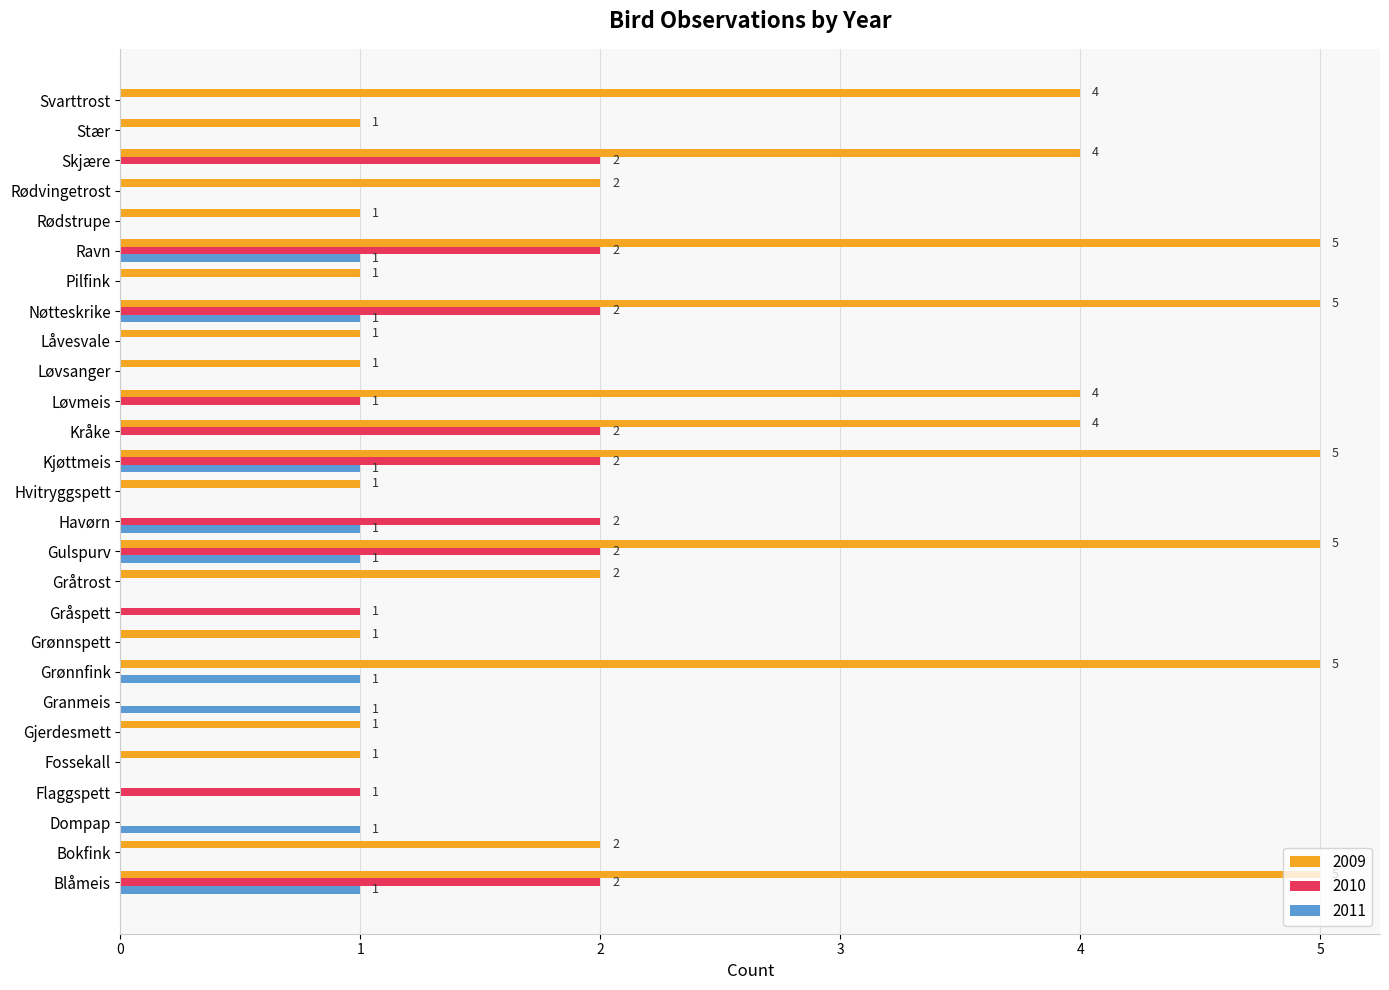

Is it true that 2009 equals 2 at Svarttrost?

False